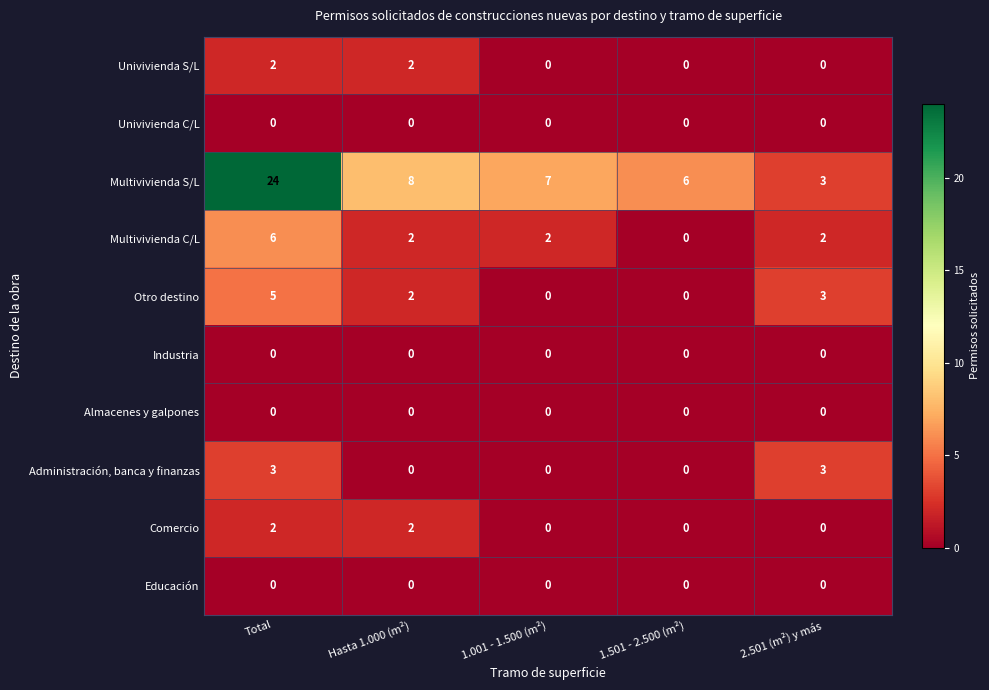

Is it true that Univivienda C/L equals 0 at 2.501 (m²) y más?

True